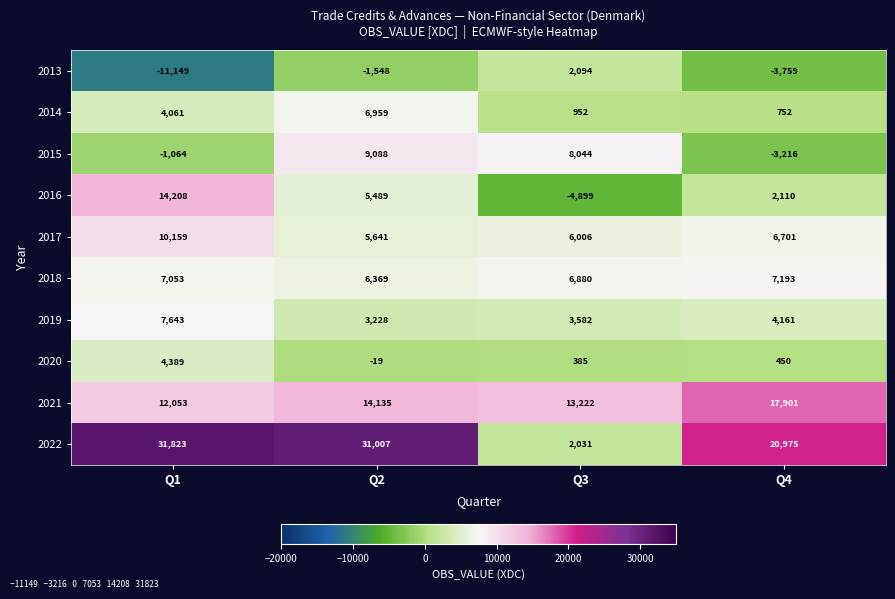

How many data points does each series have?

4